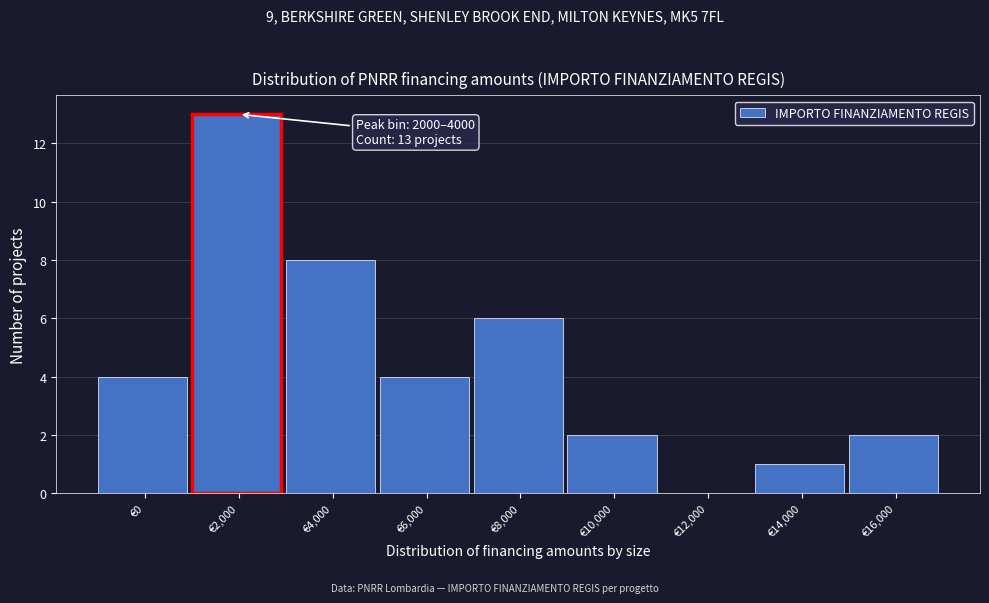

Reading left to right, transcribe all the data shown in this chart.

€0=4	€2,000=13	€4,000=8	€6,000=4	€8,000=6	€10,000=2	€12,000=0	€14,000=1	€16,000=2